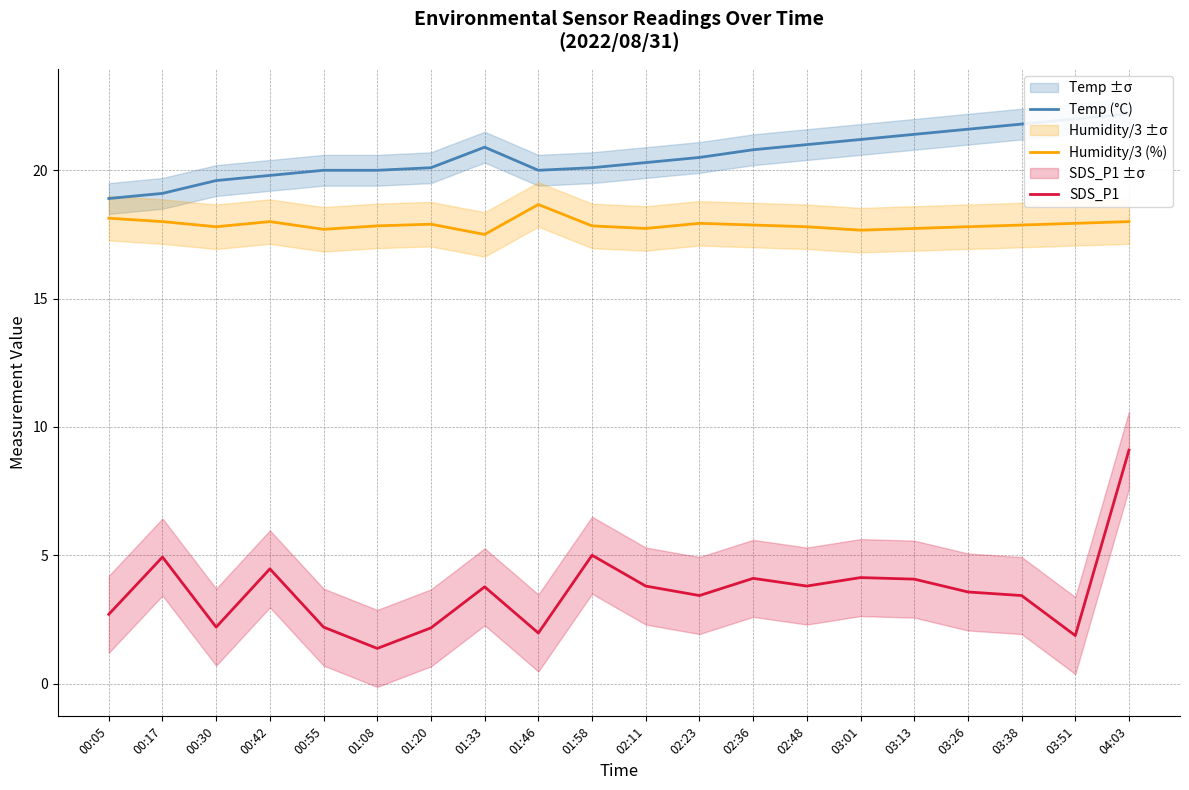

Rank the categories by SDS_P1 value from lowest to highest.

01:08, 03:51, 01:46, 01:20, 00:30, 00:55, 00:05, 02:23, 03:38, 03:26, 01:33, 02:11, 02:48, 03:13, 02:36, 03:01, 00:42, 00:17, 01:58, 04:03